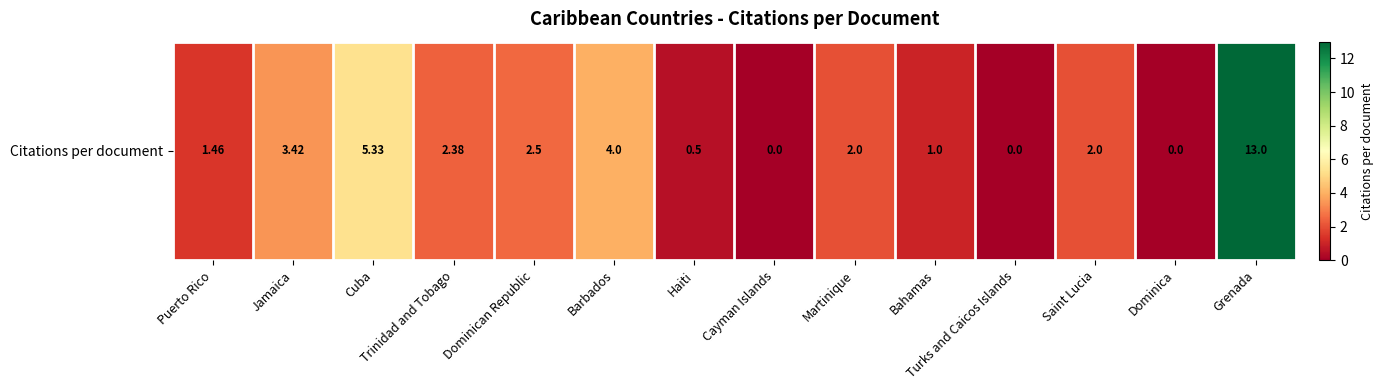

Which label corresponds to the smallest value in the chart?

Cayman Islands